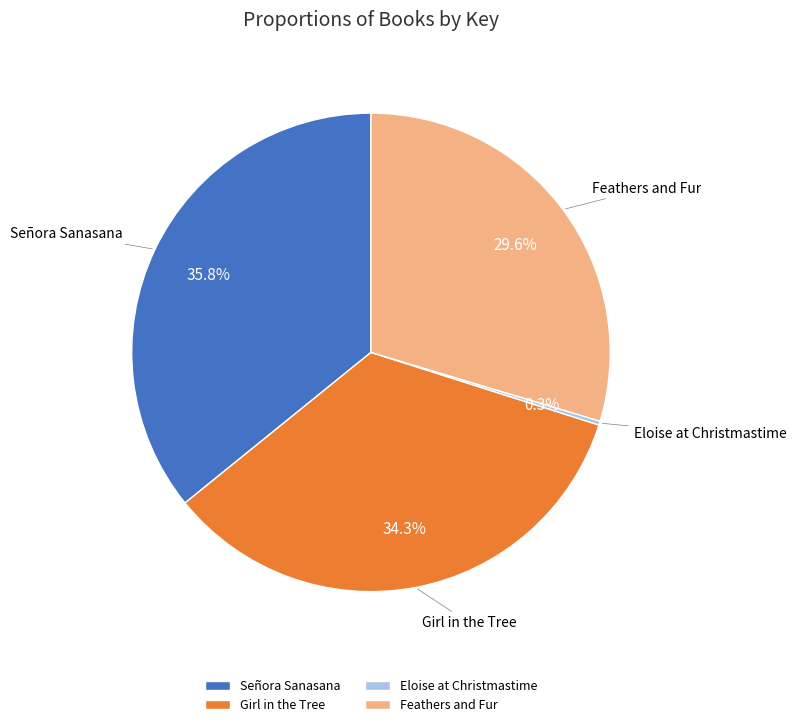

Does any single category account for the majority?

No